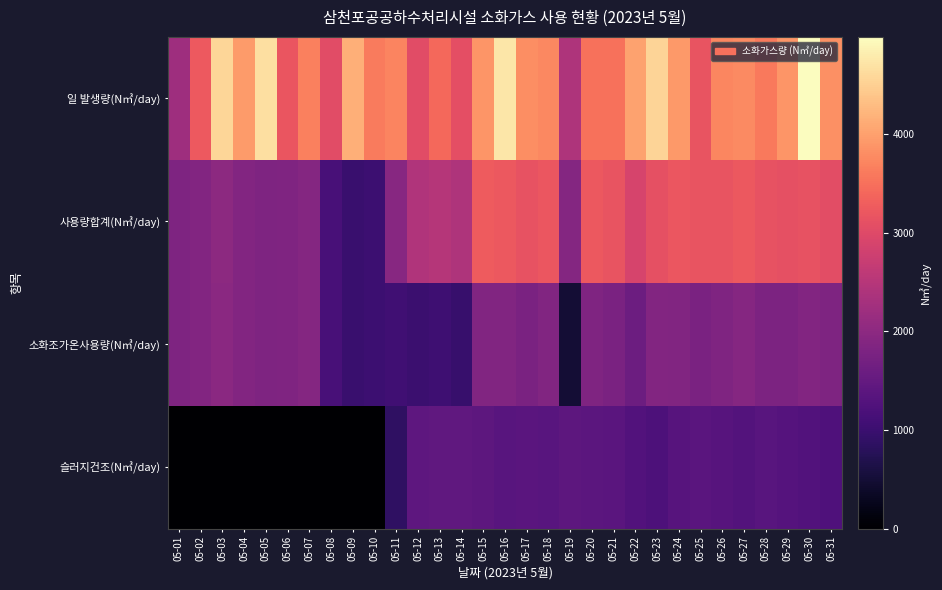

At how many categories does at least one series exceed 3757?

14